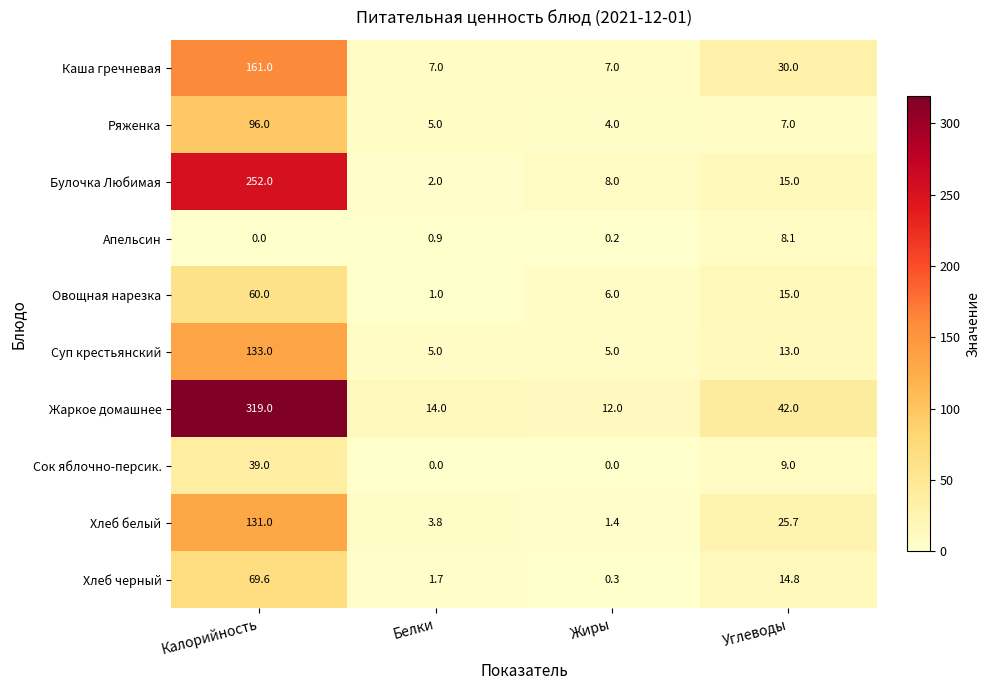

Which series has the largest range (max minus min)?

Жаркое домашнее